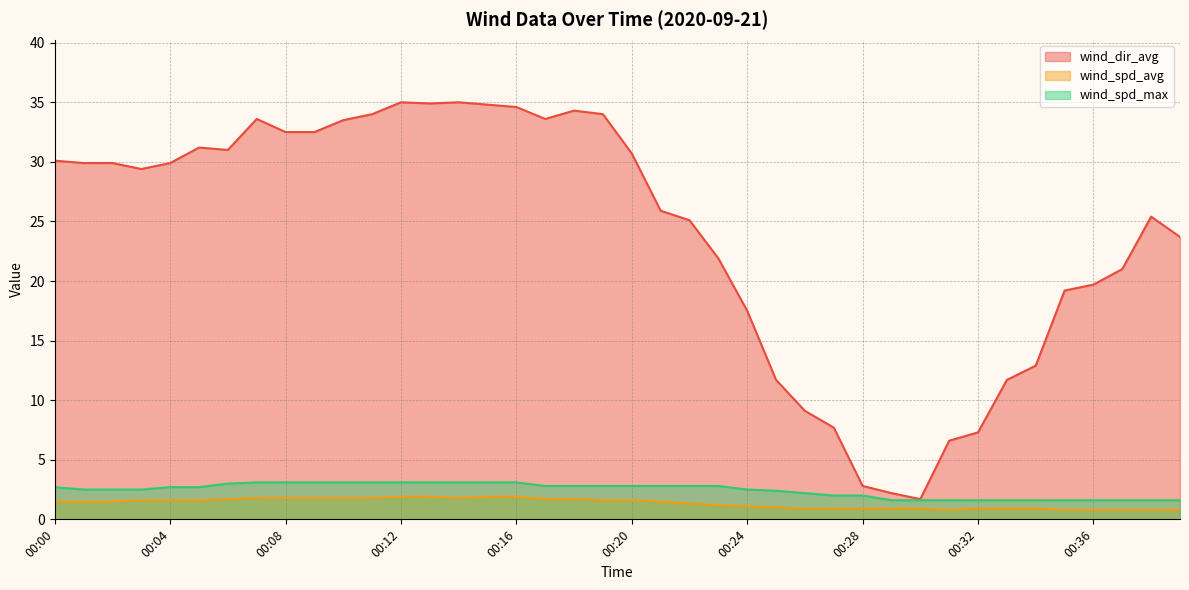

The value of wind_dir_avg at 00:38 is 25.4. True or false?

True